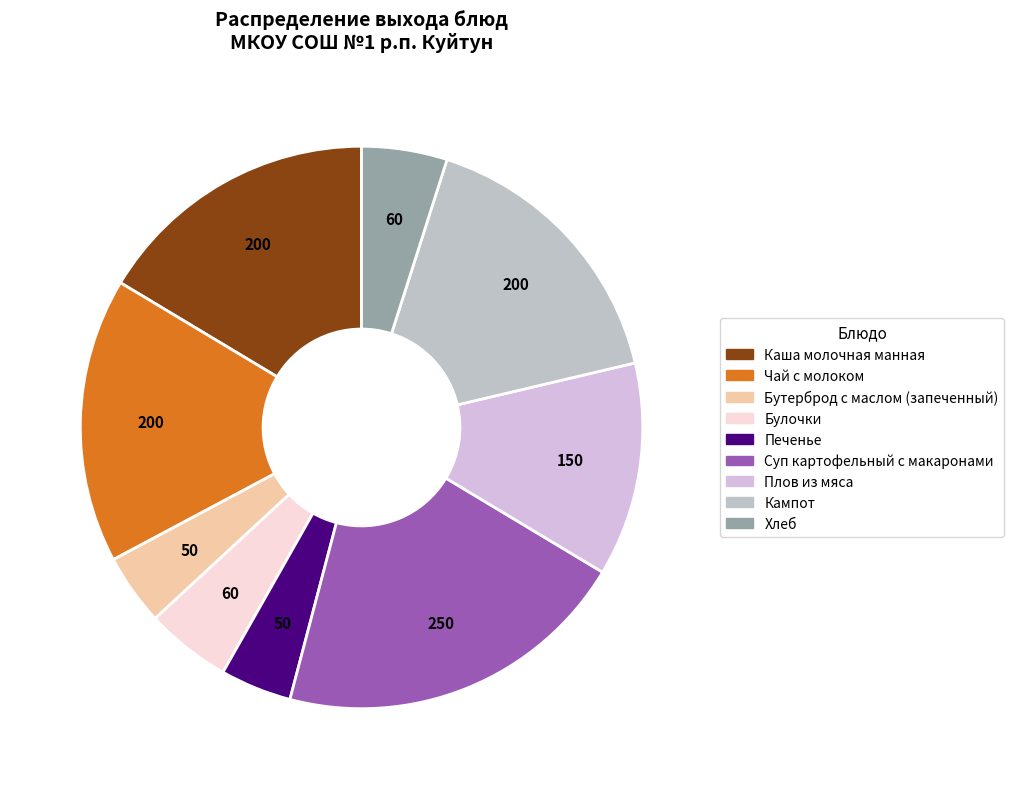

How many segments does this pie chart have?

9